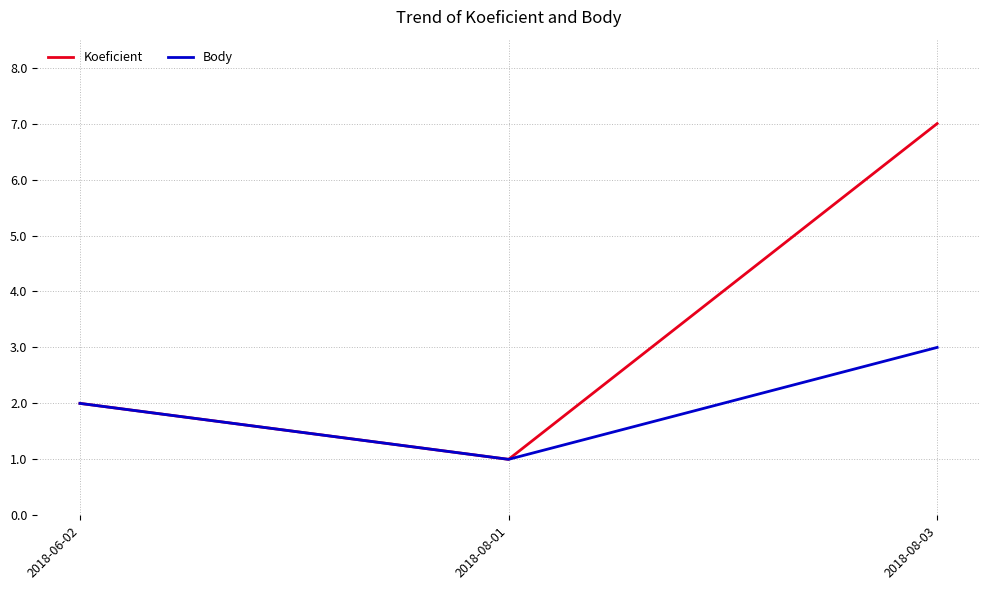

Reading left to right, list all the values displayed in this chart.

Koeficient: 2	1	7
Body: 2	1	3